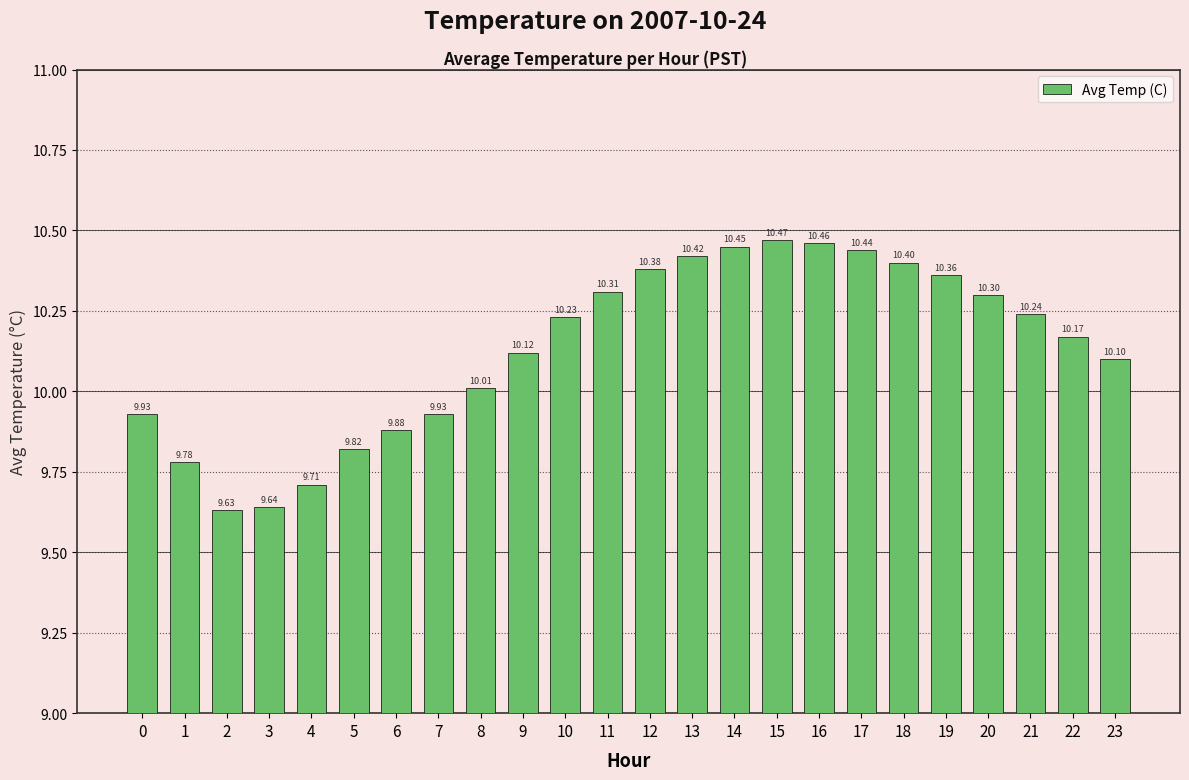

What is the difference between the maximum and second lowest values?

0.8